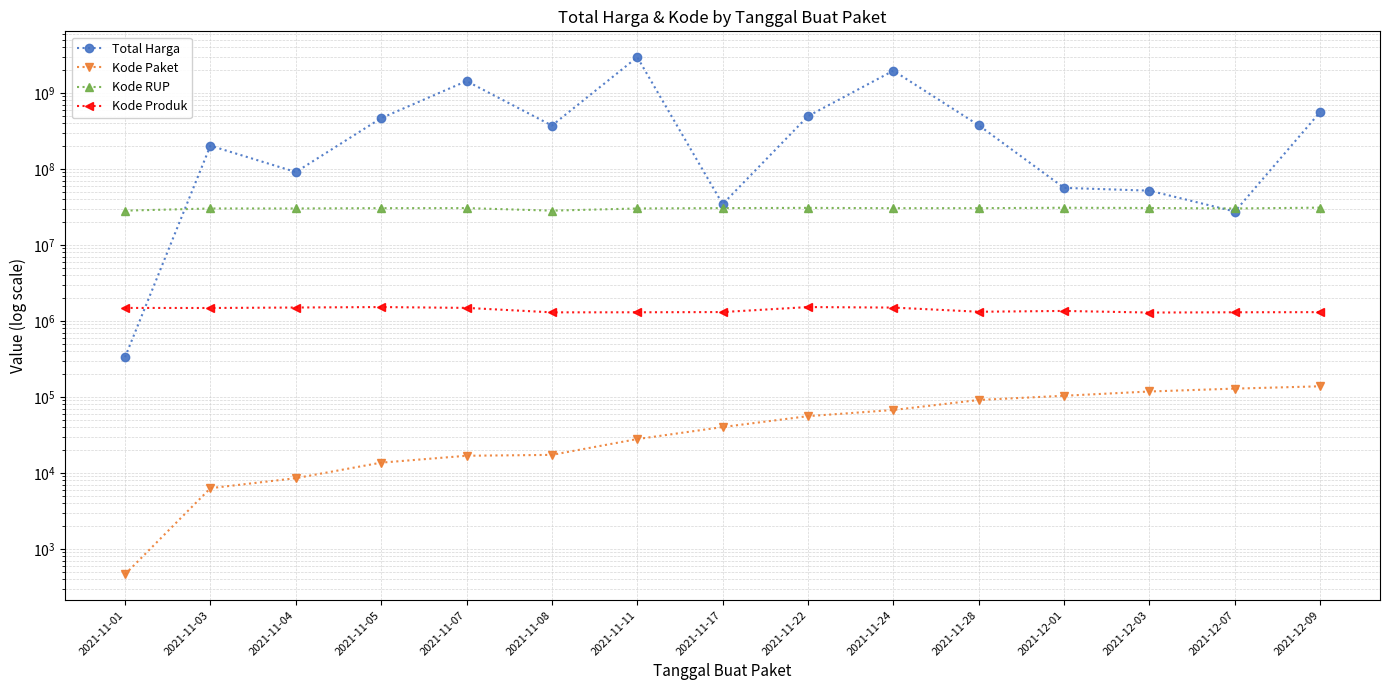

Rank the categories by Kode RUP value from lowest to highest.

2021-11-01, 2021-11-08, 2021-11-03, 2021-11-04, 2021-11-11, 2021-12-07, 2021-11-24, 2021-11-28, 2021-11-05, 2021-11-17, 2021-11-07, 2021-12-03, 2021-11-22, 2021-12-01, 2021-12-09